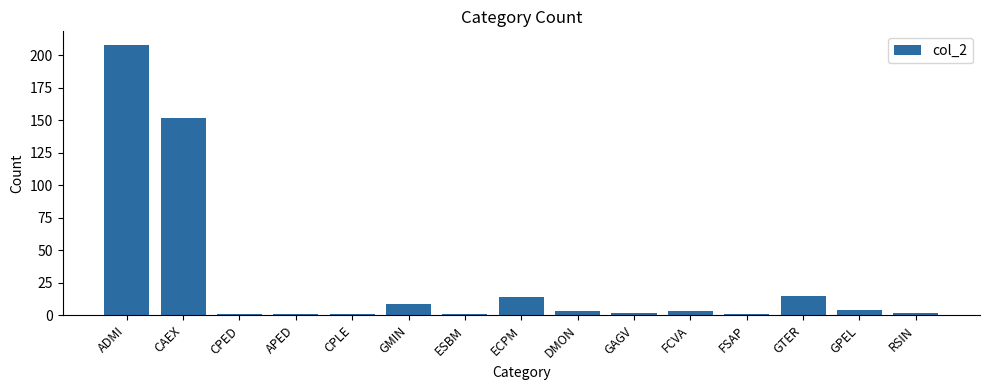

How many series are shown in this chart?

1